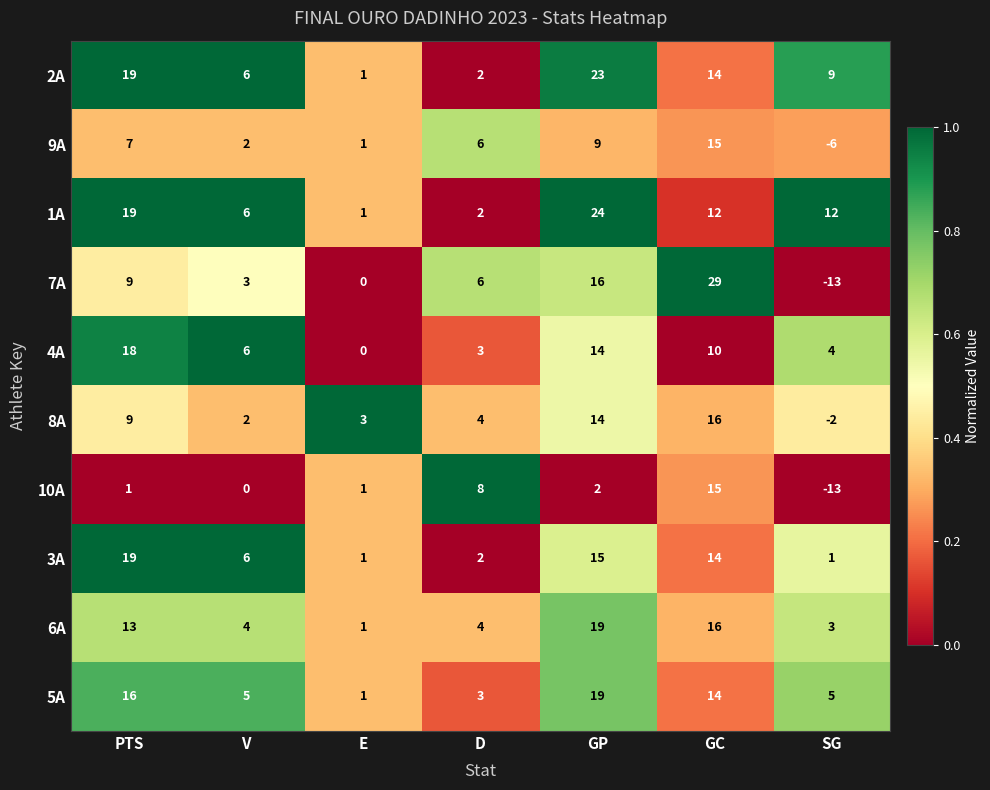

What is the difference between the maximum and second lowest values in the 7A series?

29